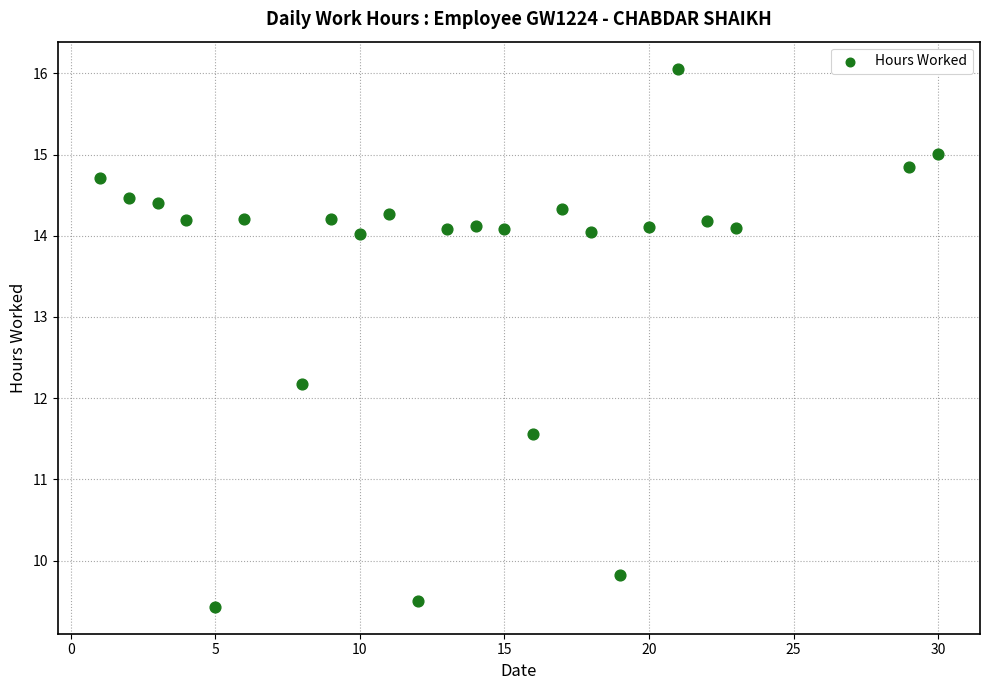

What is the range of Y values (max minus min)?

6.6